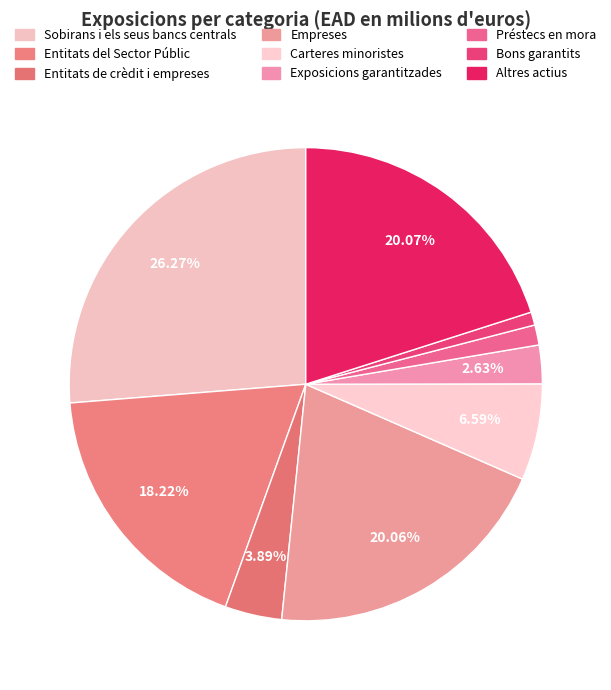

Is there a majority slice in this chart?

No